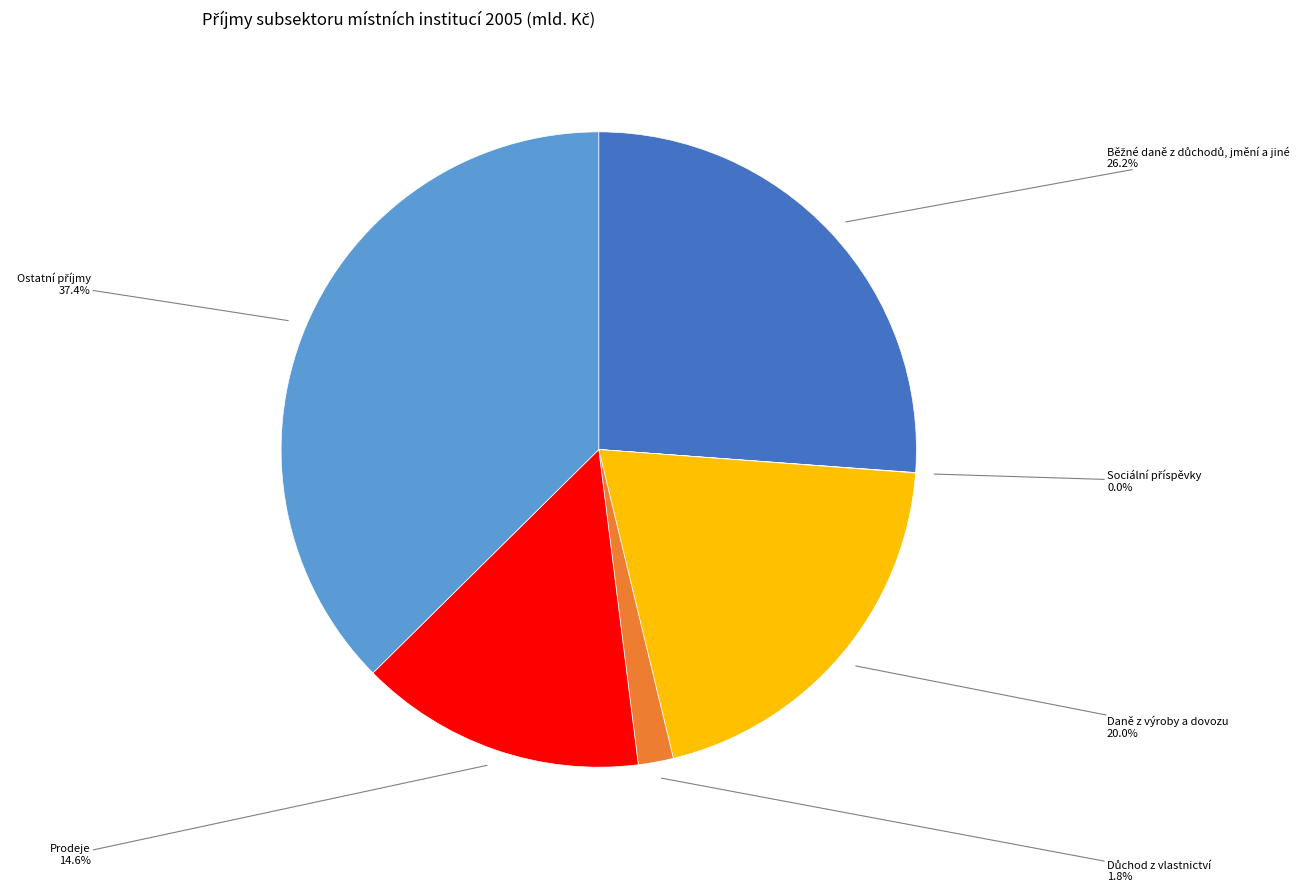

To the nearest percent, what is the difference between the largest and smallest slice percentages?

37%